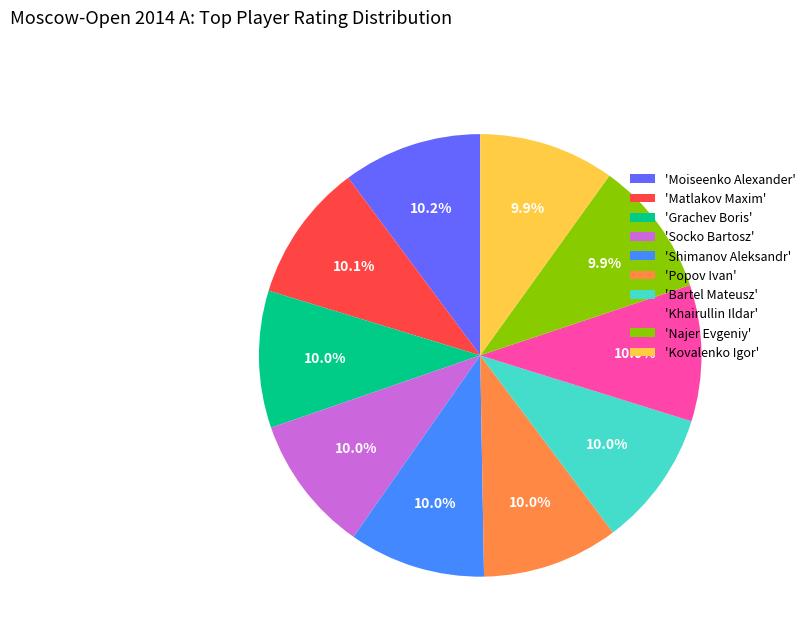

Count the number of slices in the pie.

10